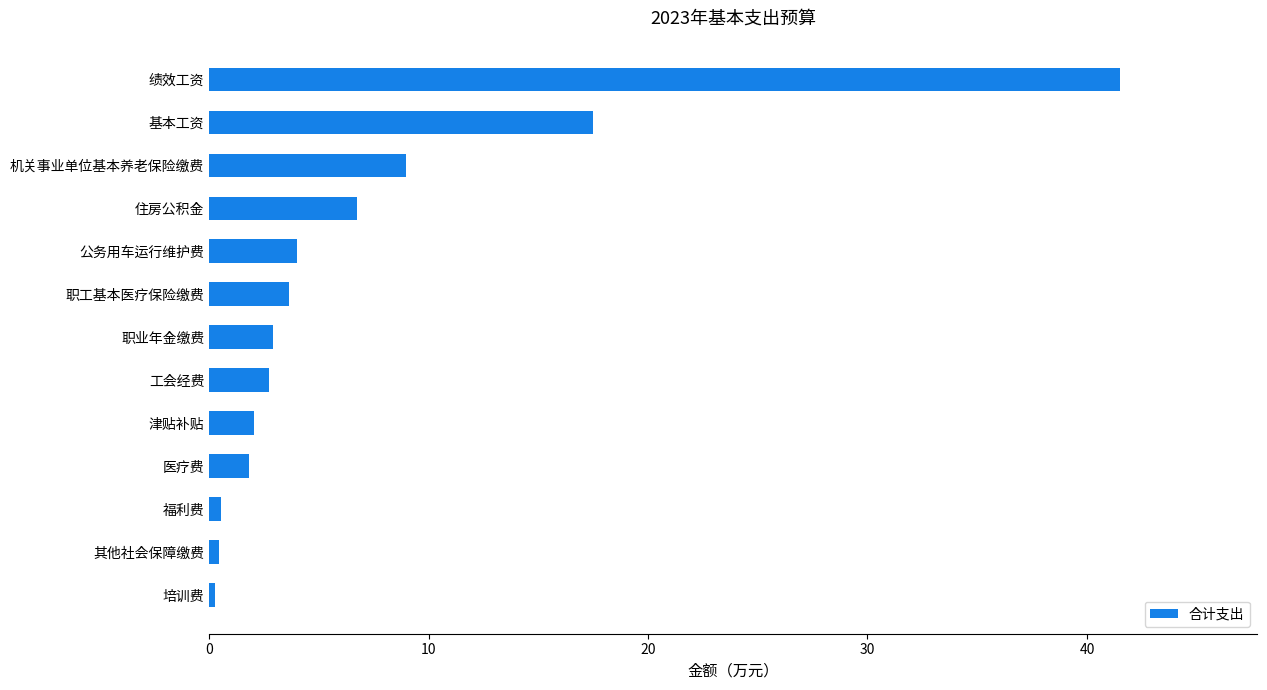

What is the approximate value at 职工基本医疗保险缴费?

3.6